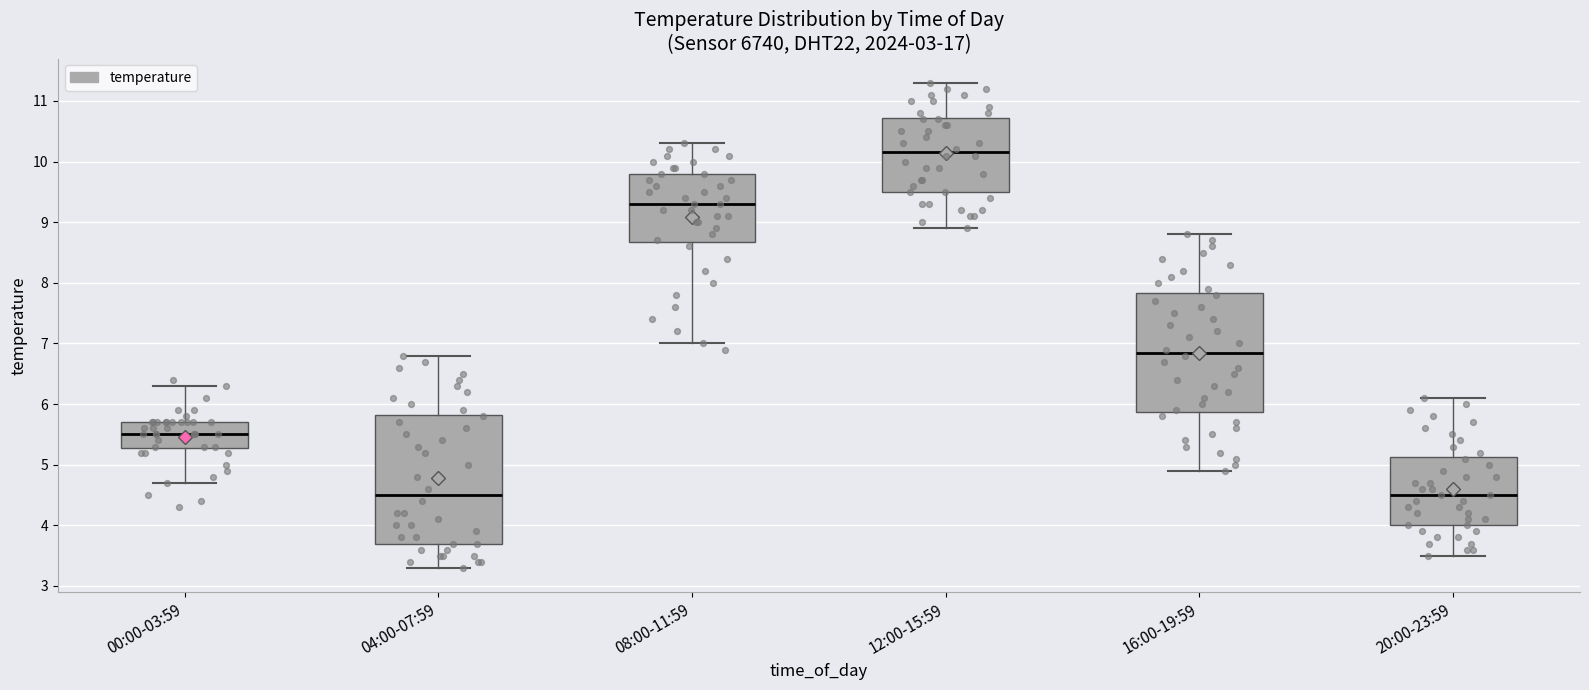

Reading left to right, read every box against the y-axis: the position of its median line, the range the box covers, and the ends of its whiskers. The values are not printed on the chart, so give them approximately, as read against the axis.

00:00-03:59: median 5.5, box 5.3 to 5.7, whiskers 4.7 to 6.3
04:00-07:59: median 4.5, box 3.7 to 5.8, whiskers 3.3 to 6.8
08:00-11:59: median 9.3, box 8.7 to 9.8, whiskers 7.0 to 10.3
12:00-15:59: median 10.2, box 9.5 to 10.7, whiskers 8.9 to 11.3
16:00-19:59: median 6.9, box 5.9 to 7.8, whiskers 4.9 to 8.8
20:00-23:59: median 4.5, box 4.0 to 5.1, whiskers 3.5 to 6.1